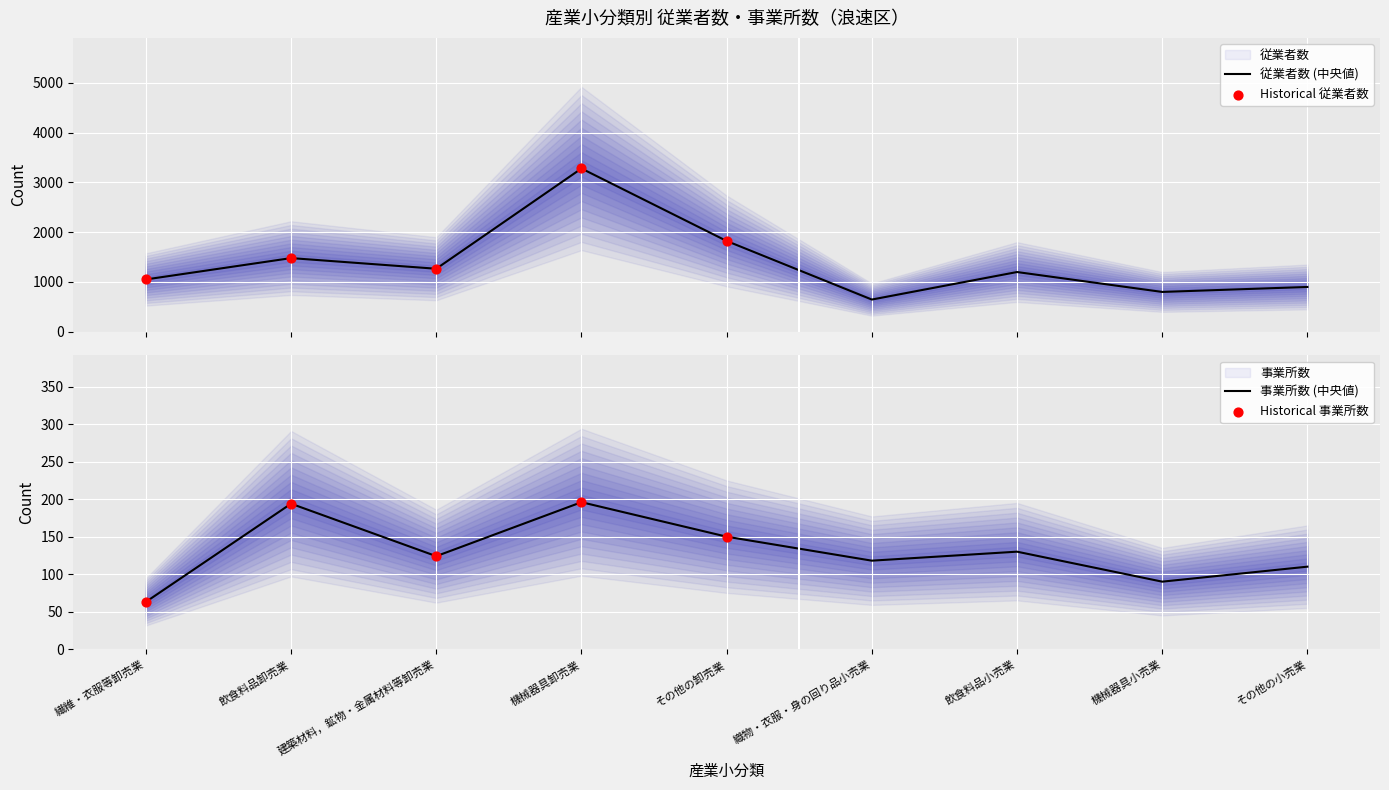

Which series reaches the maximum Y coordinate?

従業者数